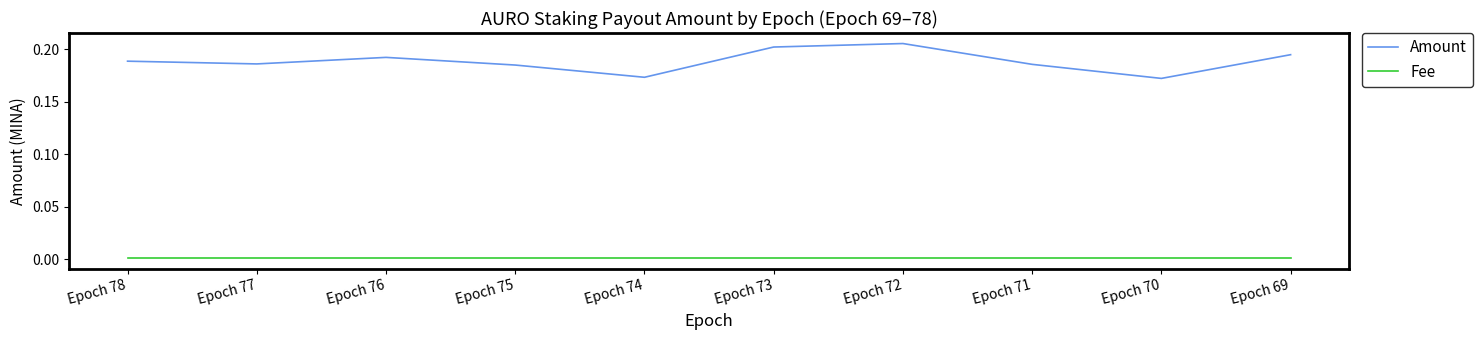

True or false: Amount and Fee intersect in this chart.

False